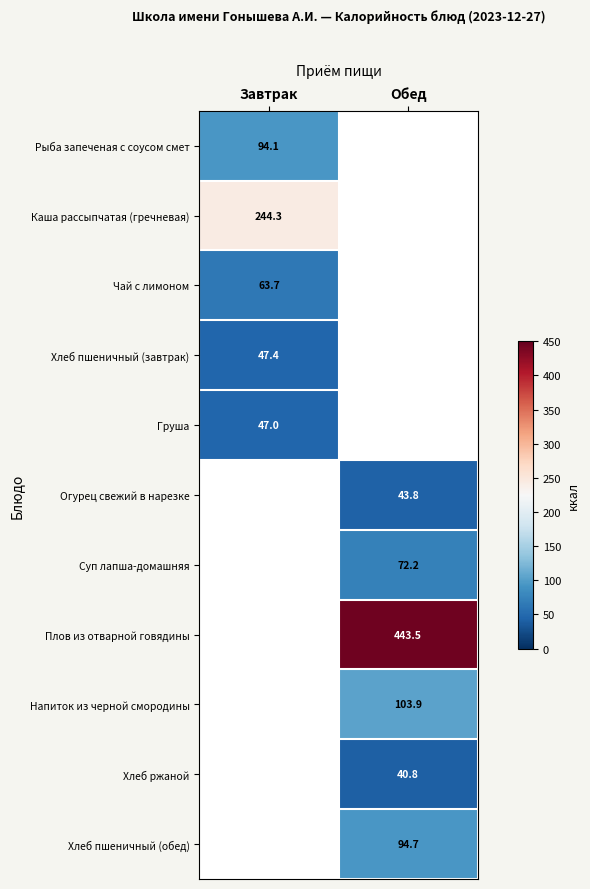

Is the value of Хлеб пшеничный (завтрак) at Завтрак greater than the value of Груша at Завтрак?

Yes